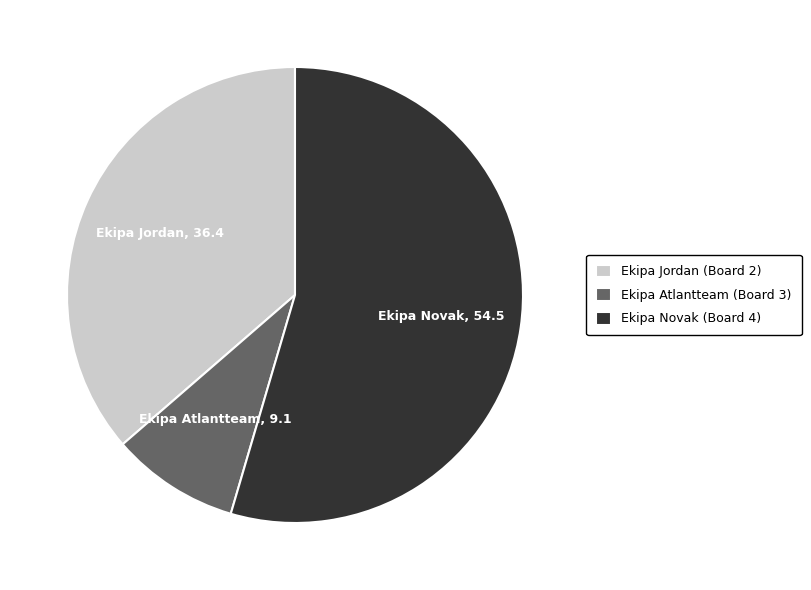

What is the largest slice in the pie chart?

Ekipa Novak (Board 4)